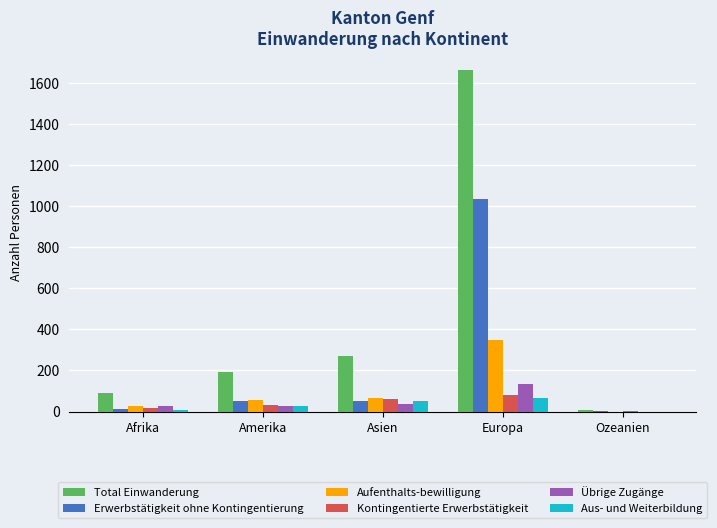

Which series changed the most between Amerika and Europa?

Total Einwanderung